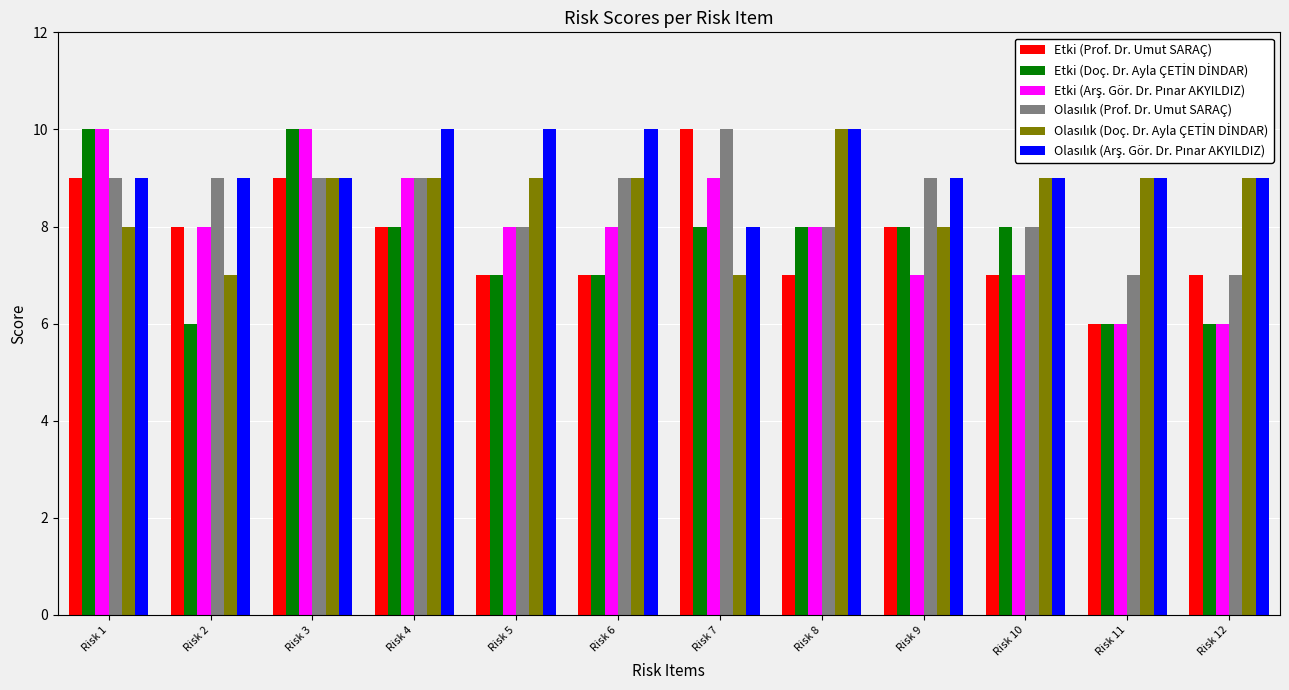

What is the minimum value shown in the chart?

6